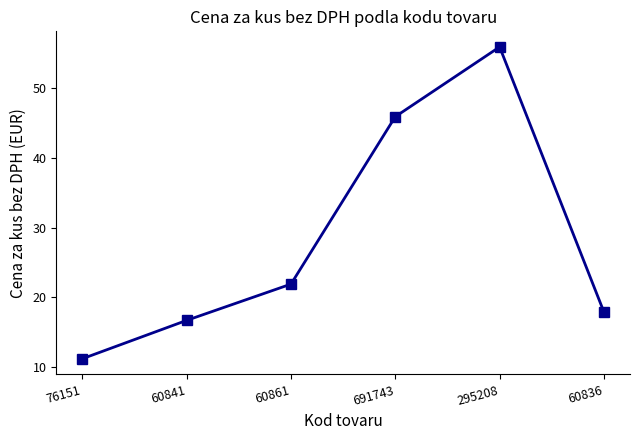

Approximately how many times larger is the value at 60861 compared to 60841?

1.3